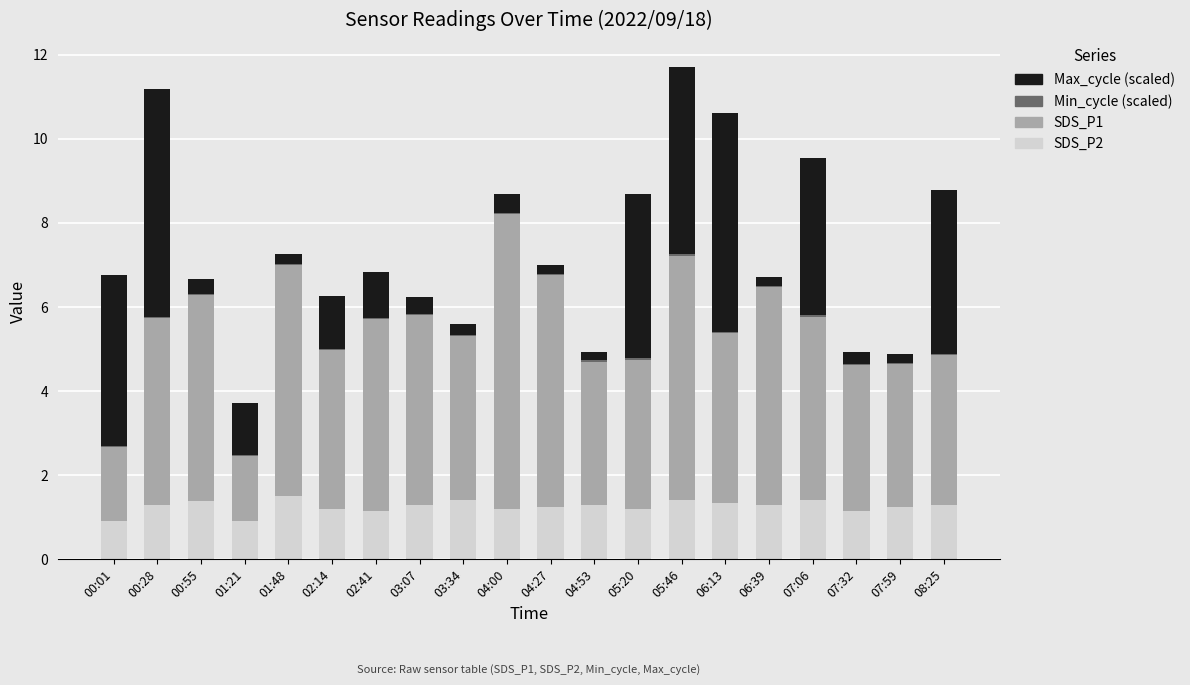

What is the sum of all SDS_P2 values?

25.1